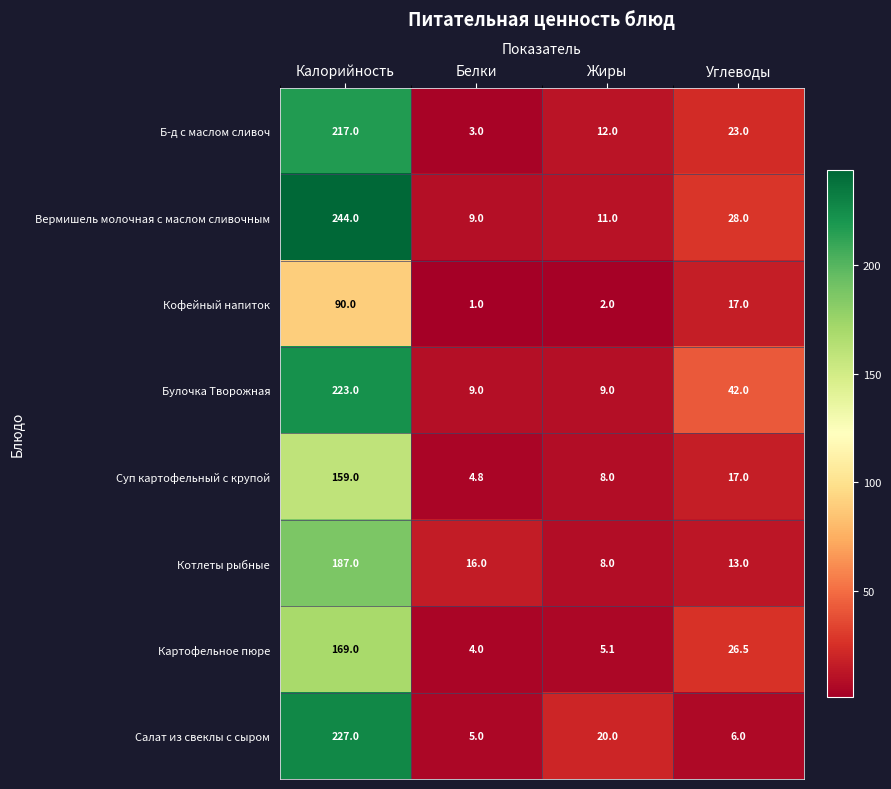

List the series in order of their peak value, lowest first.

Кофейный напиток, Суп картофельный с крупой, Картофельное пюре, Котлеты рыбные, Б-д с маслом сливоч, Булочка Творожная, Салат из свеклы с сыром, Вермишель молочная с маслом сливочным